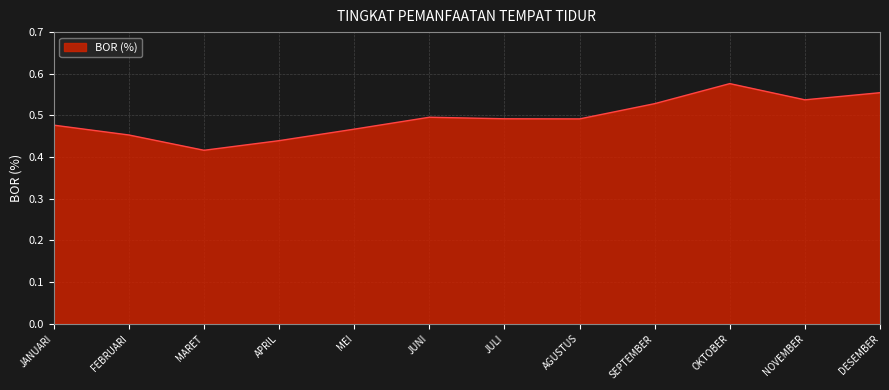

What position from the left is OKTOBER?

10